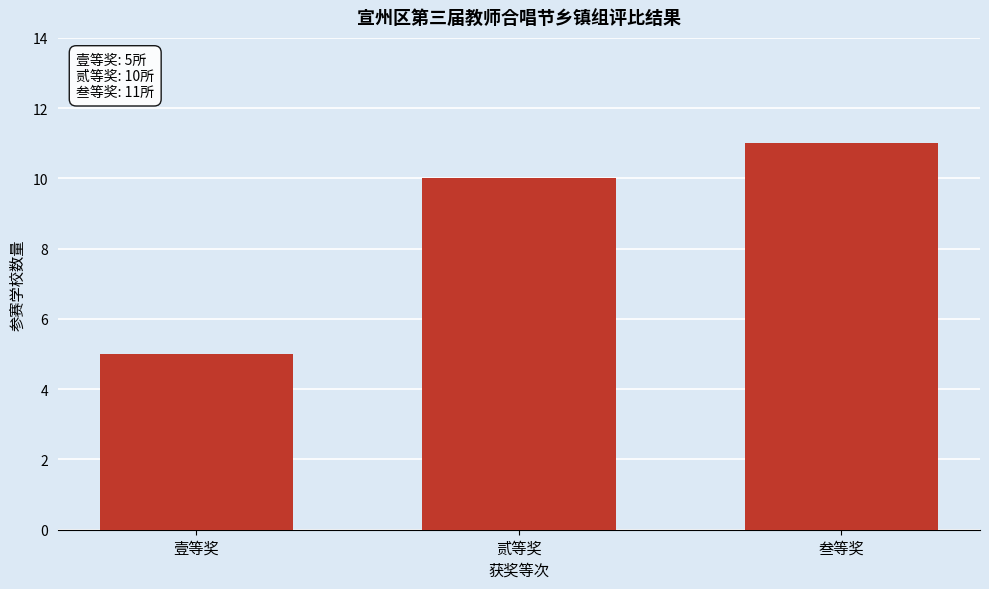

Reading left to right, extract all data points from this chart.

壹等奖=5	贰等奖=10	叁等奖=11